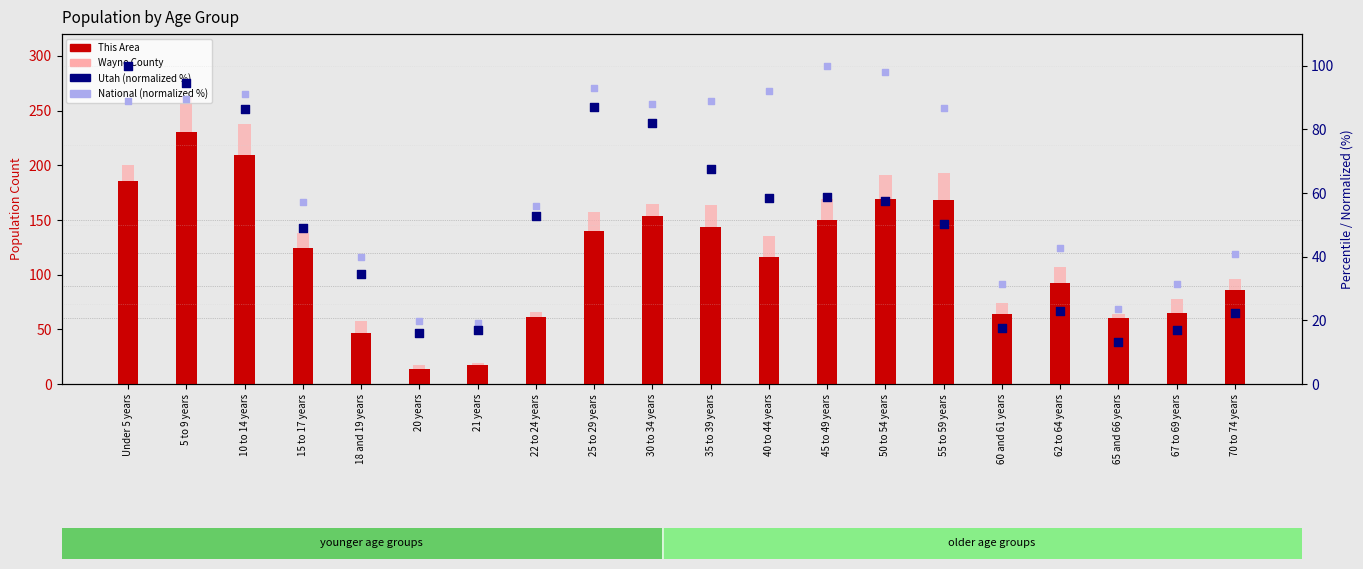

Is the value of National (normalized %) at Under 5 years greater than the value of Utah (normalized %) at 45 to 49 years?

Yes